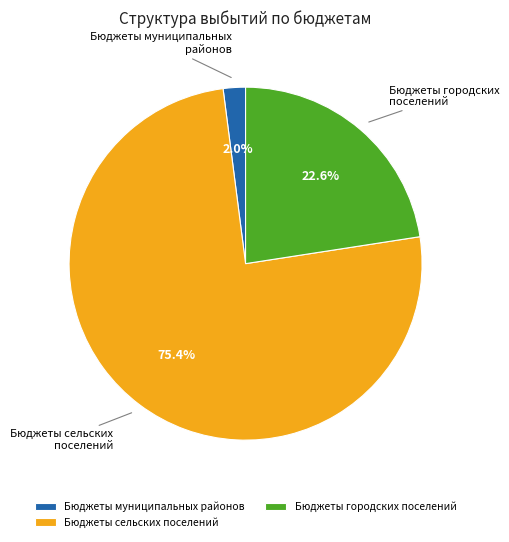

What is the ratio of the value at Бюджеты сельских поселений to the value at Бюджеты городских поселений?

3.3